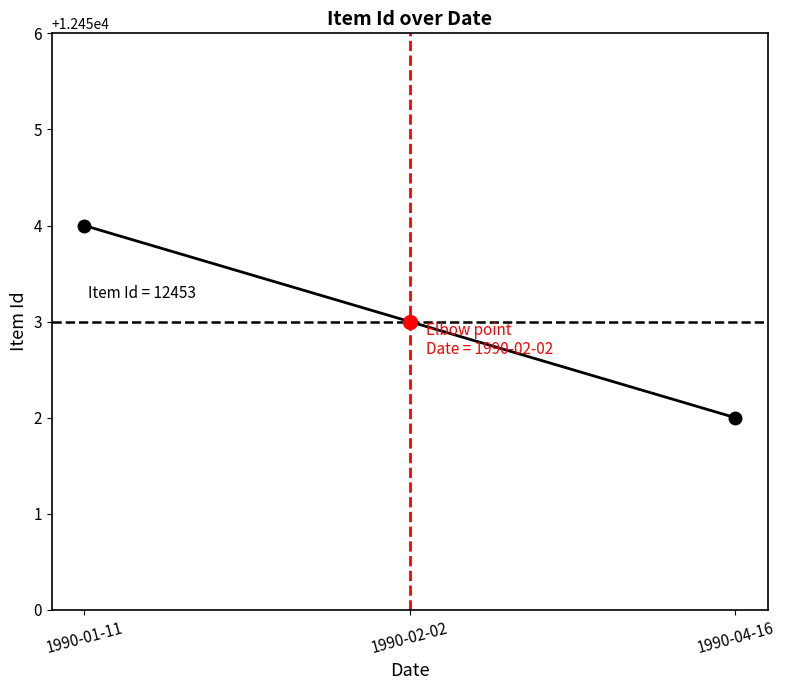

What is the label of the 2nd point from the left?

1990-02-02